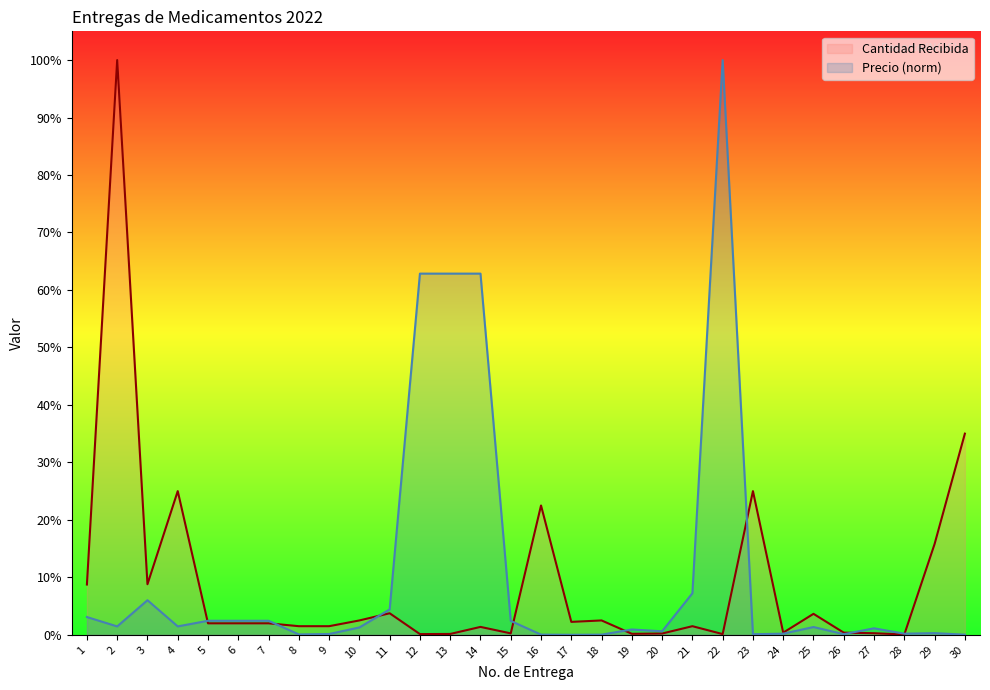

What is the sum of the Precio values at 13 and 27?

64.0